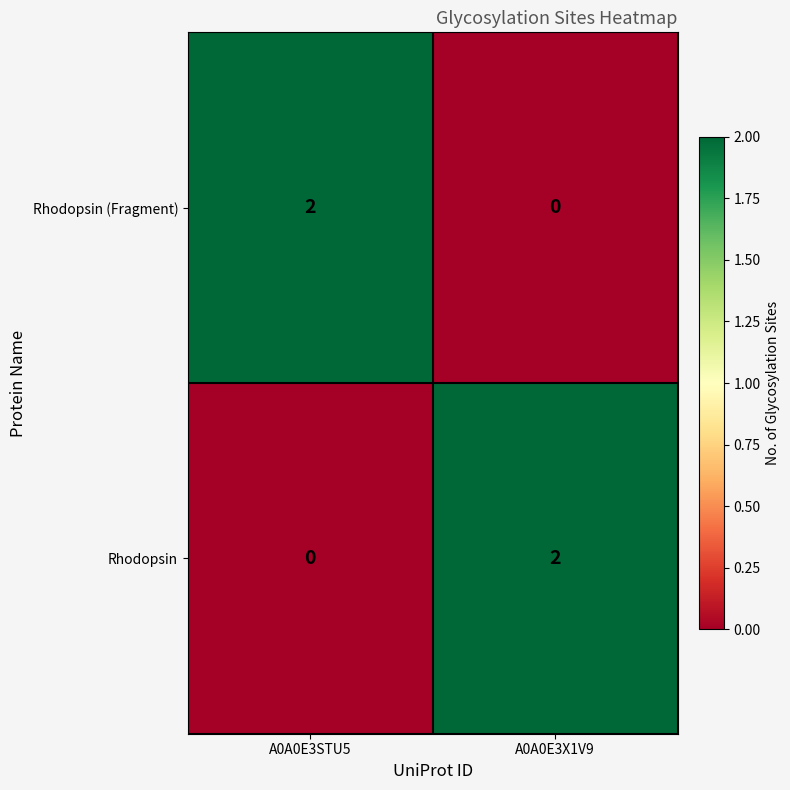

The value of Rhodopsin at A0A0E3STU5 is 0. True or false?

True